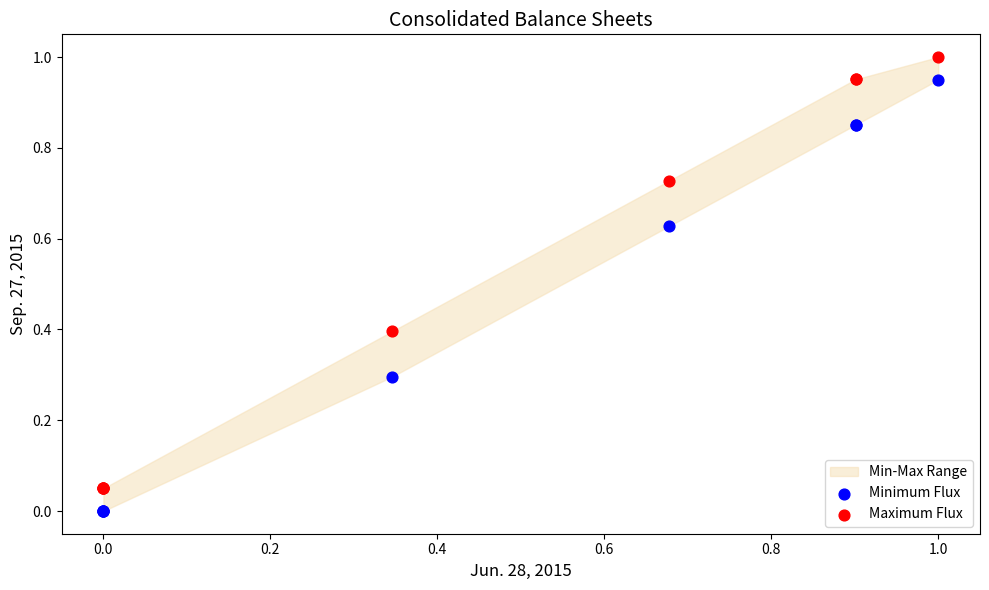

Which series reaches the maximum Y coordinate?

Maximum Flux